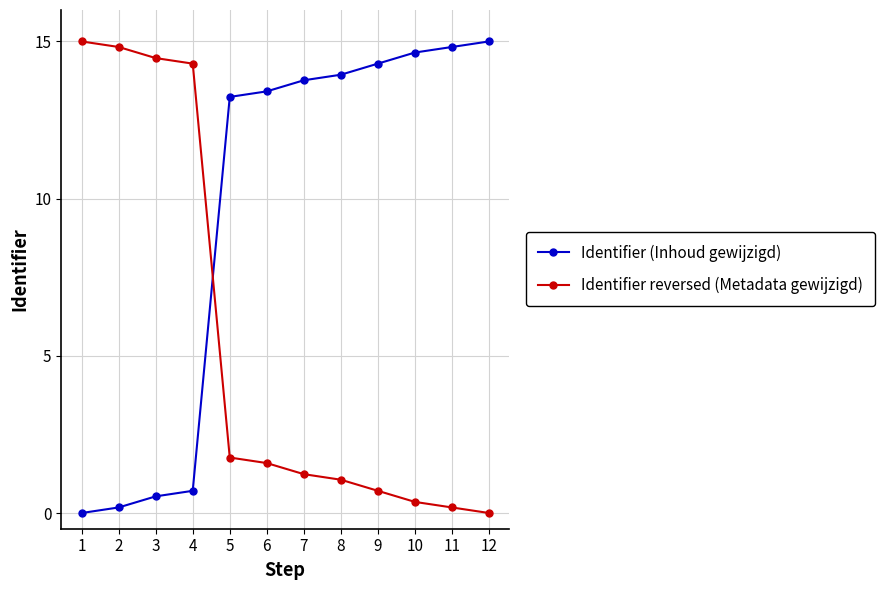

Is the value of Identifier (Inhoud gewijzigd) at 3 greater than the value of Identifier reversed (Metadata gewijzigd) at 3?

No